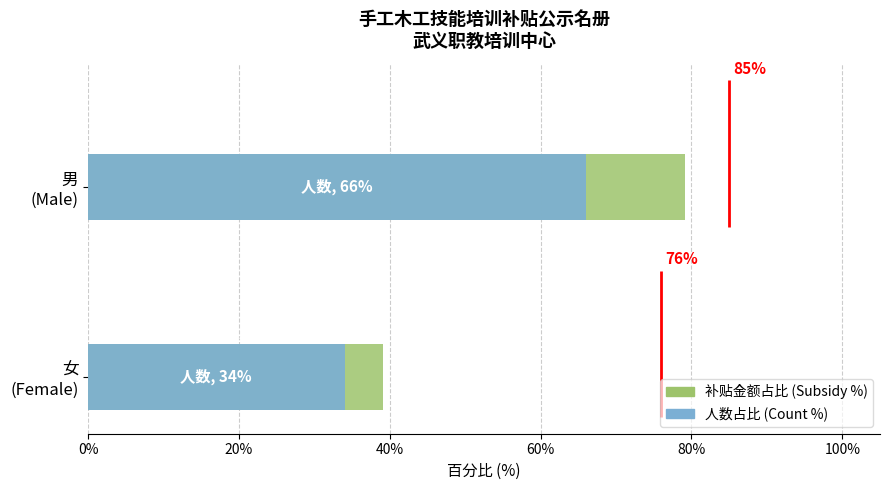

Count the 人数占比 (Count %) values in the range 34 to 66.

2